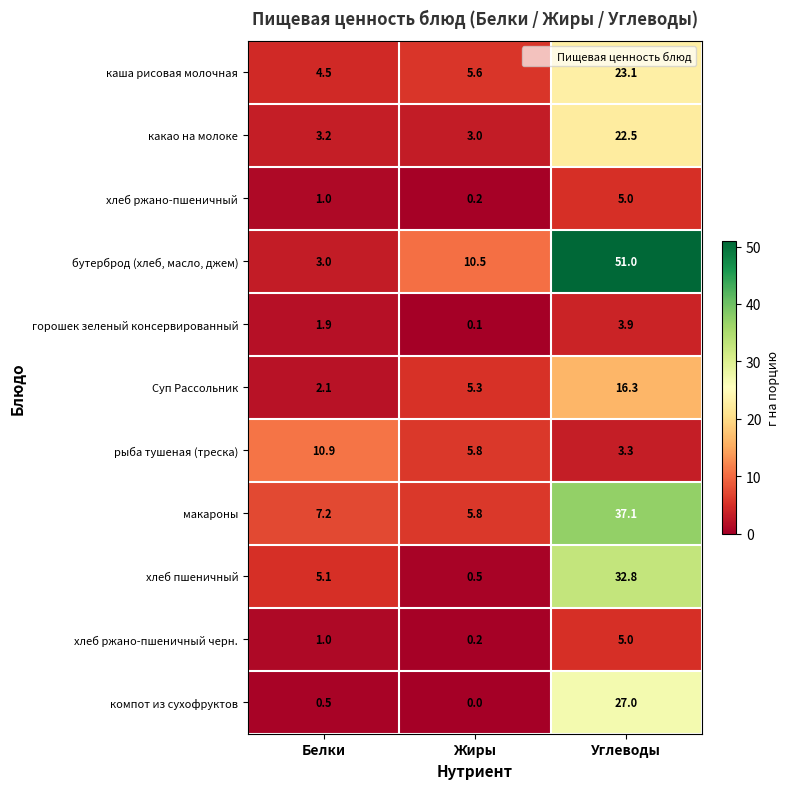

How many categories are shown in the chart?

3